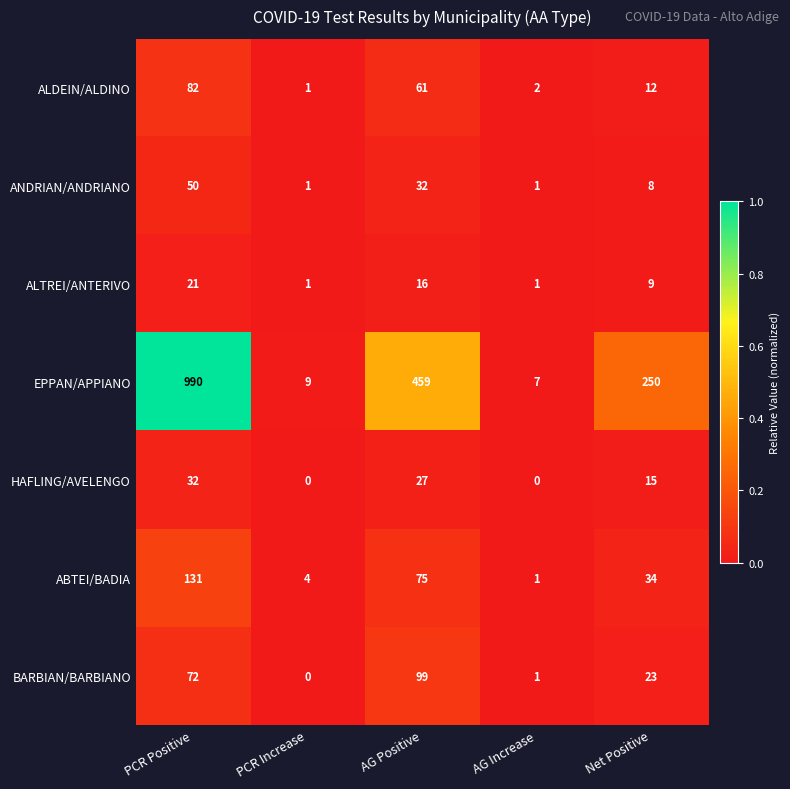

Is it true that BARBIAN/BARBIANO equals 110 at PCR Positive?

False